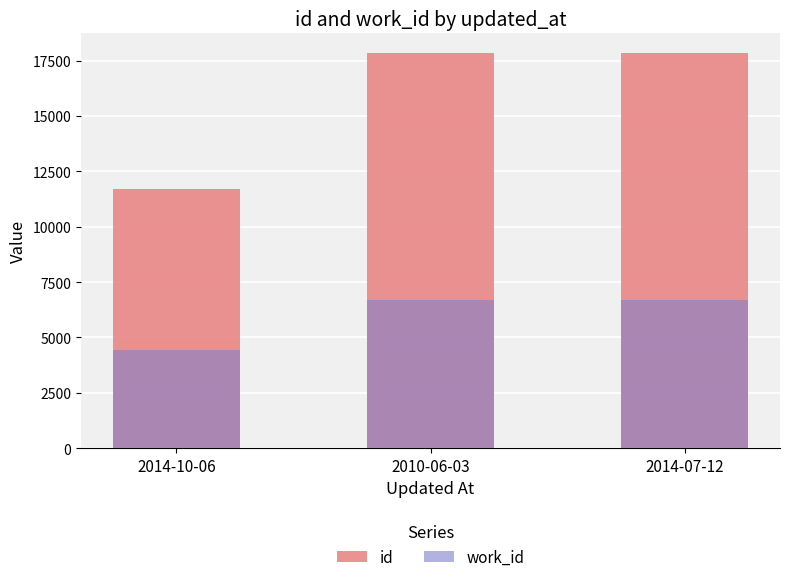

At which category is the sum across all series the highest?

2014-07-12